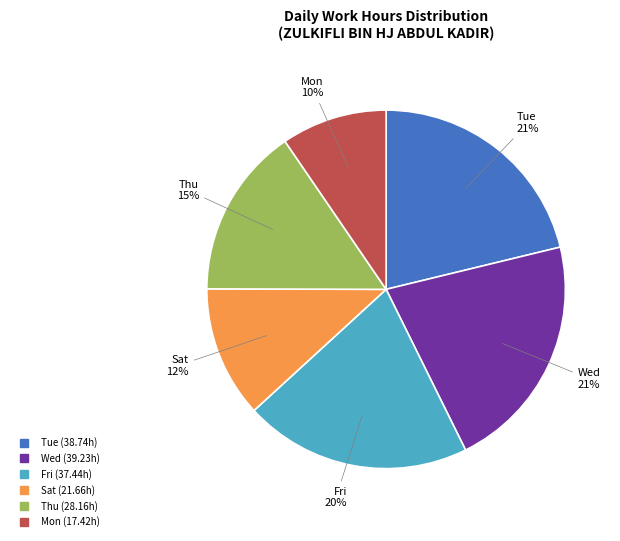

Is there any slice that represents more than half of the pie?

No